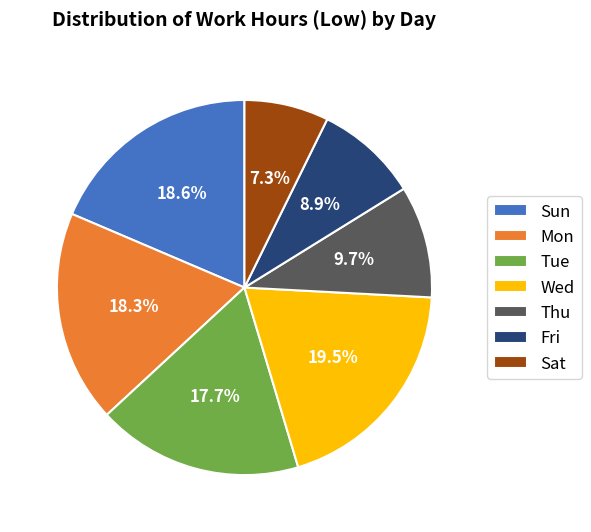

To the nearest percent, what is the average slice percentage?

14%